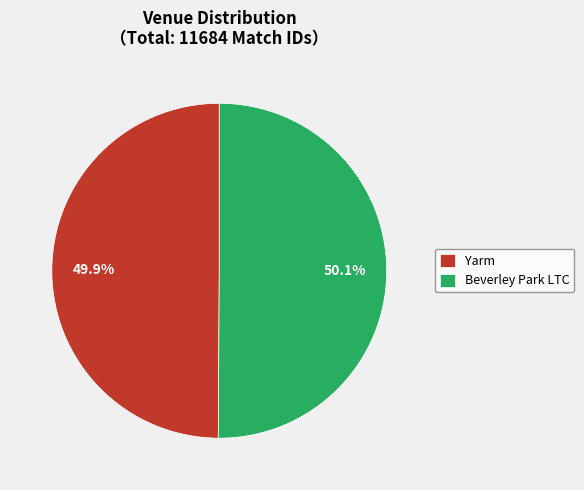

Approximately how many times larger is the value at Beverley Park LTC compared to Yarm?

1.0